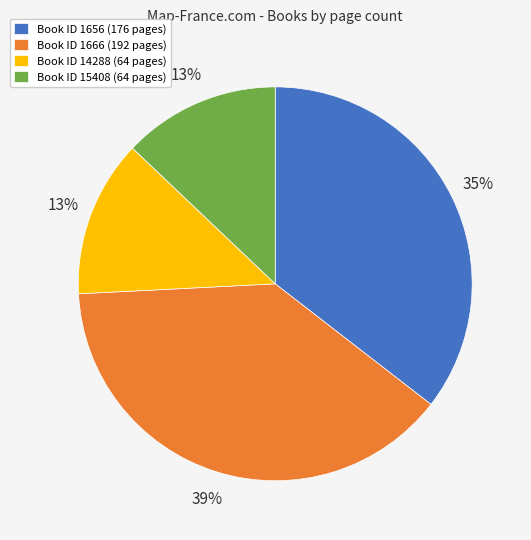

Does Book ID 15408 (64 pages) represent more than half of the total?

No